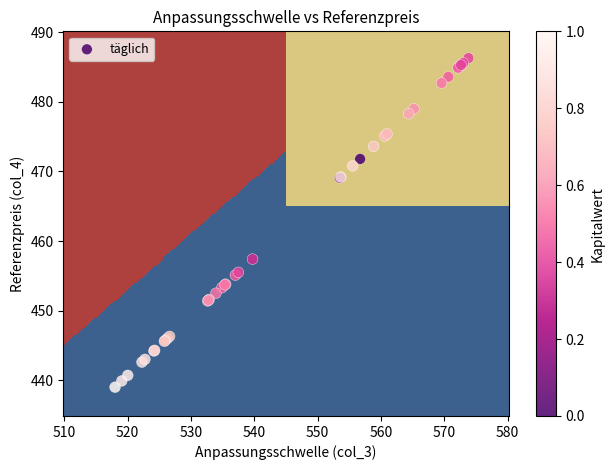

What Y value in the scatter plot is closest to 462?

457.4